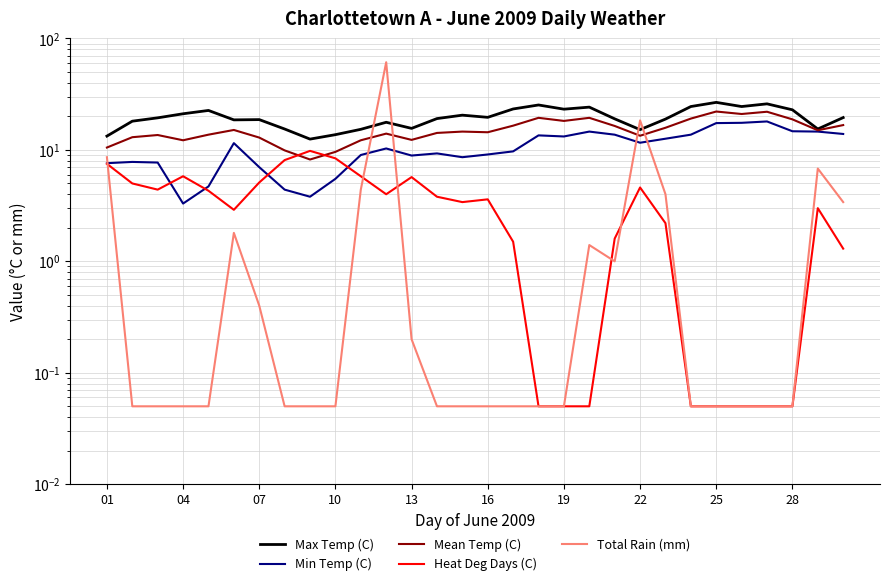

True or false: Max Temp (C) and Heat Deg Days (C) intersect in this chart.

False